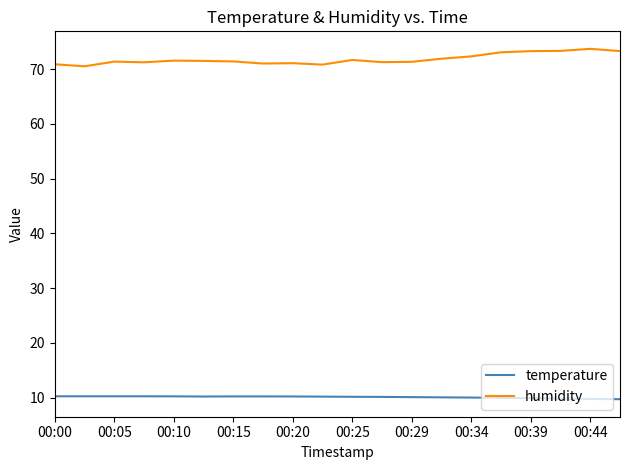

Rank the series by their average value, from highest to lowest.

humidity, temperature